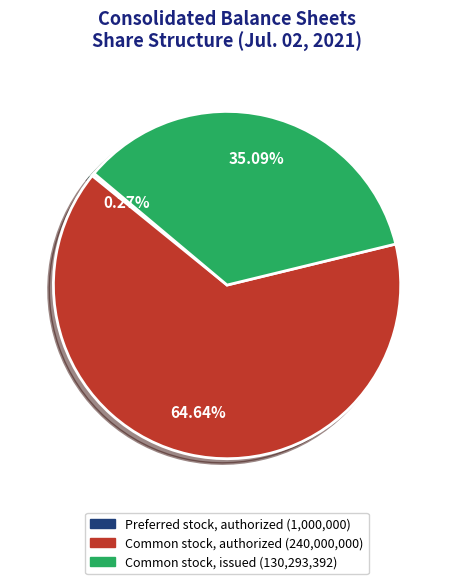

The Common stock, issued slice represents 22% of the pie. True or false?

False